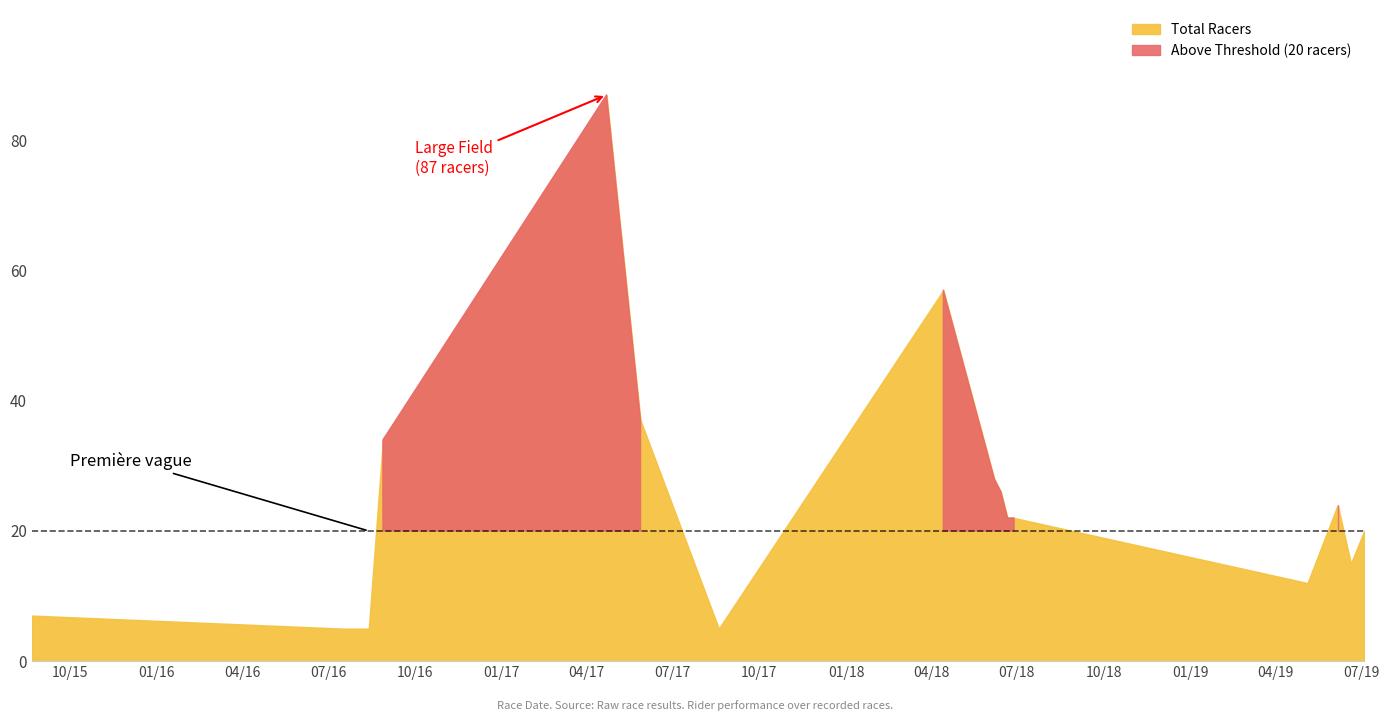

Which category has the highest value across all series?

2017-04-22